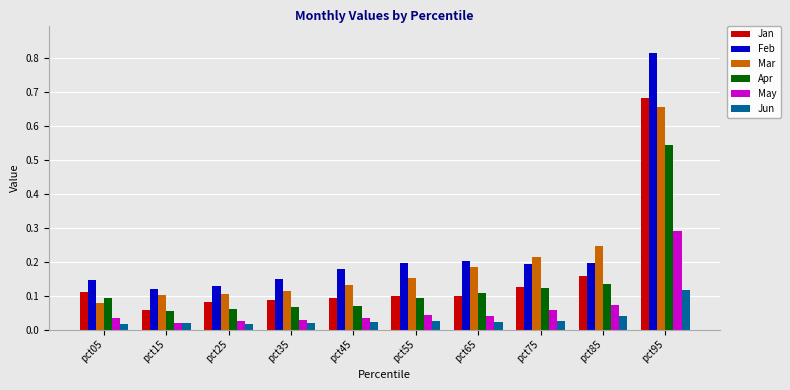

Which series has the widest spread of values?

Feb